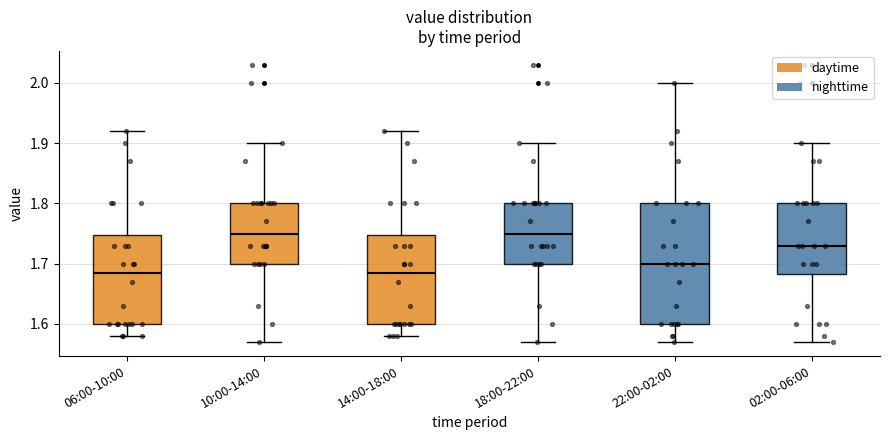

Reading left to right, transcribe this box plot: for each box, give where its median line is, the range the box spans, and where its two whiskers end, as read against the y-axis. The values are not printed on the chart, so give them approximately, as read against the axis.

06:00-10:00: median 1.69, box 1.60 to 1.75, whiskers 1.58 to 1.92
10:00-14:00: median 1.75, box 1.70 to 1.80, whiskers 1.57 to 1.90
14:00-18:00: median 1.69, box 1.60 to 1.75, whiskers 1.58 to 1.92
18:00-22:00: median 1.75, box 1.70 to 1.80, whiskers 1.57 to 1.90
22:00-02:00: median 1.70, box 1.60 to 1.80, whiskers 1.57 to 2.00
02:00-06:00: median 1.73, box 1.68 to 1.80, whiskers 1.57 to 1.90